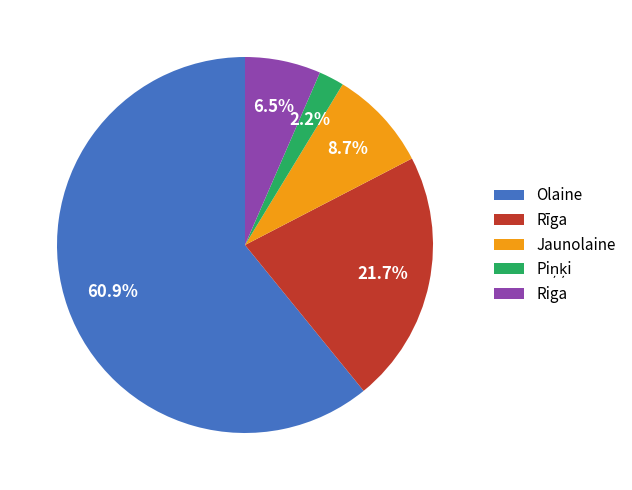

Which category has the biggest portion of the pie?

Olaine